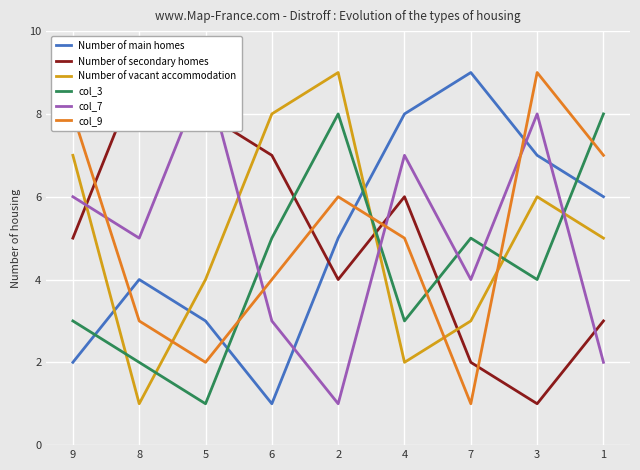

At which category does the chart reach its peak across all series?

7